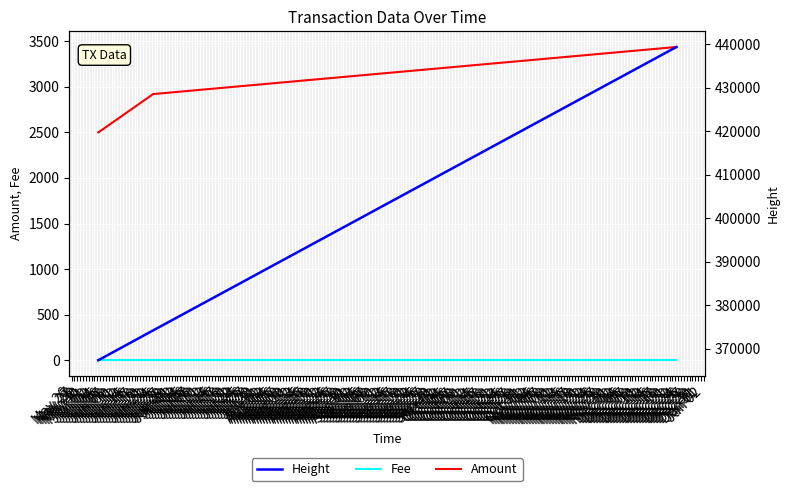

What are all the series names shown in the legend?

Amount, Fee, Height